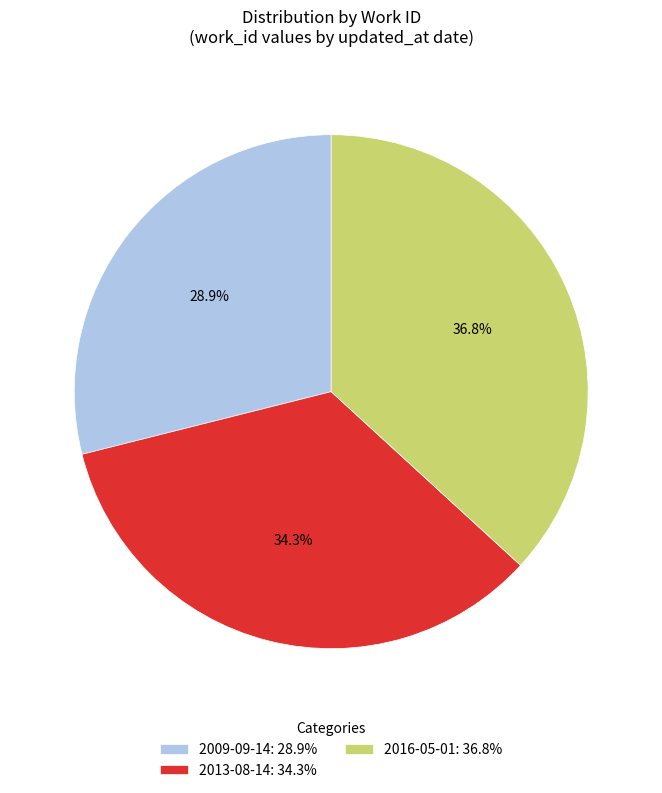

To the nearest percent, what portion does 2009-09-14 represent?

29%